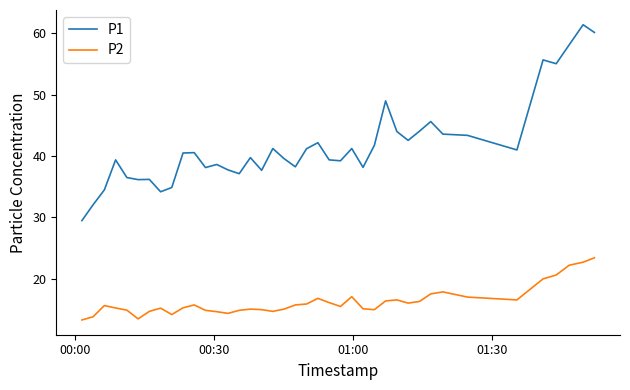

List the series in order of their overall mean, lowest first.

P2, P1